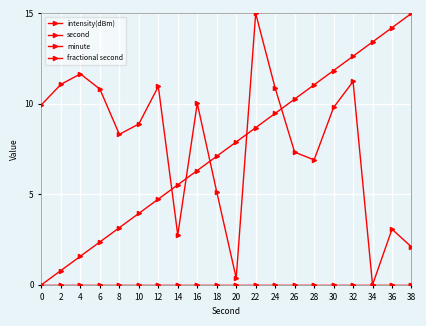

Rank the series at 20 from lowest to highest value.

minute, fractional second, intensity(dBm), second